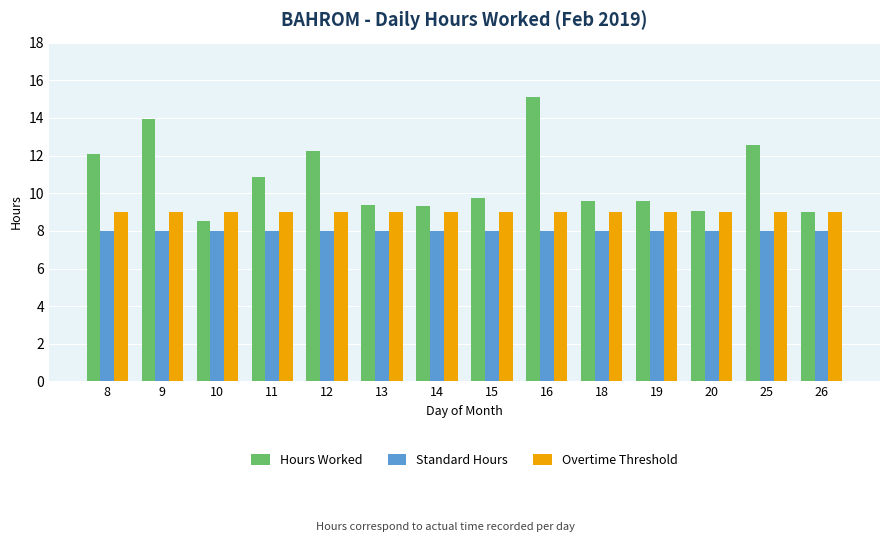

At which label is Hours Worked closest to 11?

11